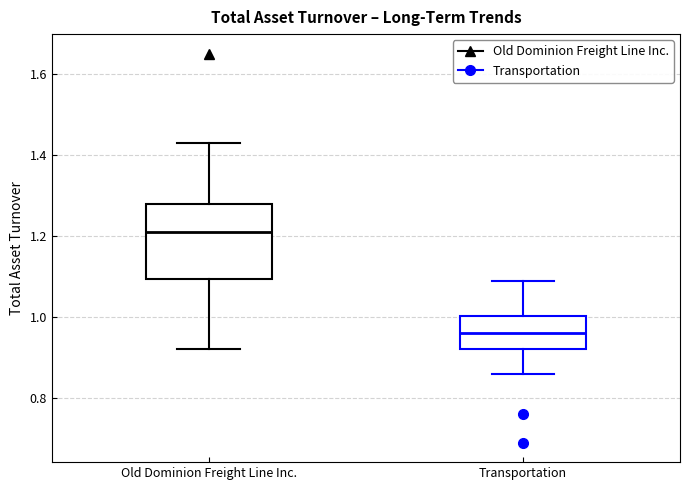

Which box has the lowest median line?

Transportation